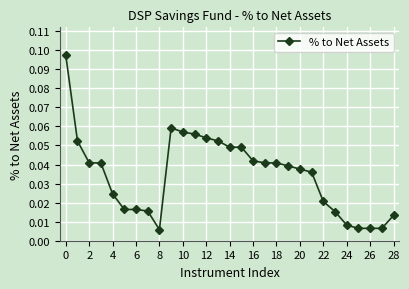

What is the sum of all values?

1.0